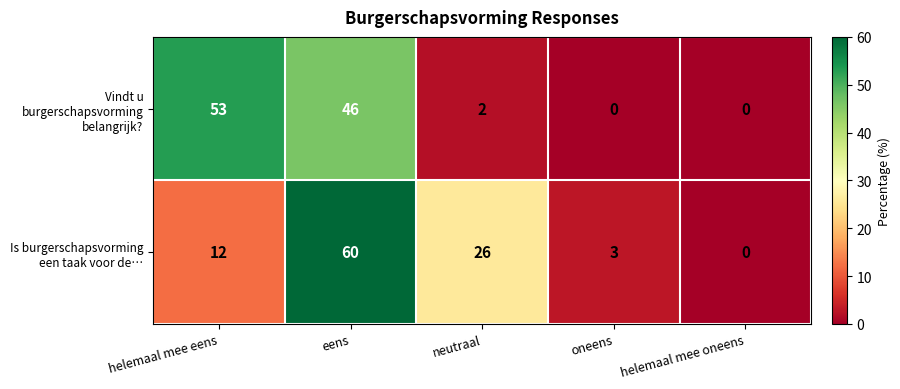

Is it true that Vindt u burgerschapsvorming belangrijk? equals 53 at helemaal mee eens?

True